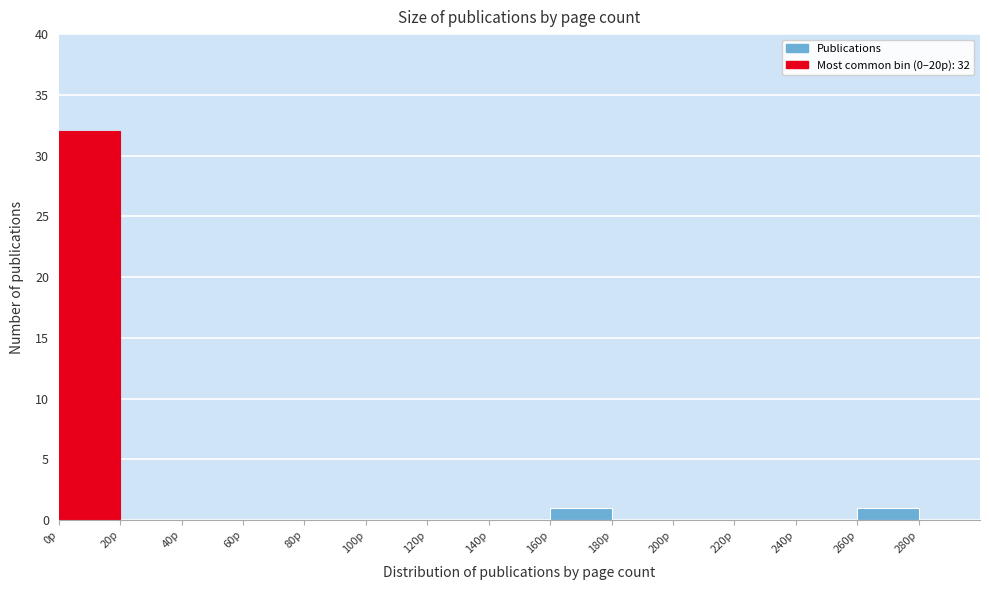

Over which range of the x-axis is the bar tallest?

0 to 20